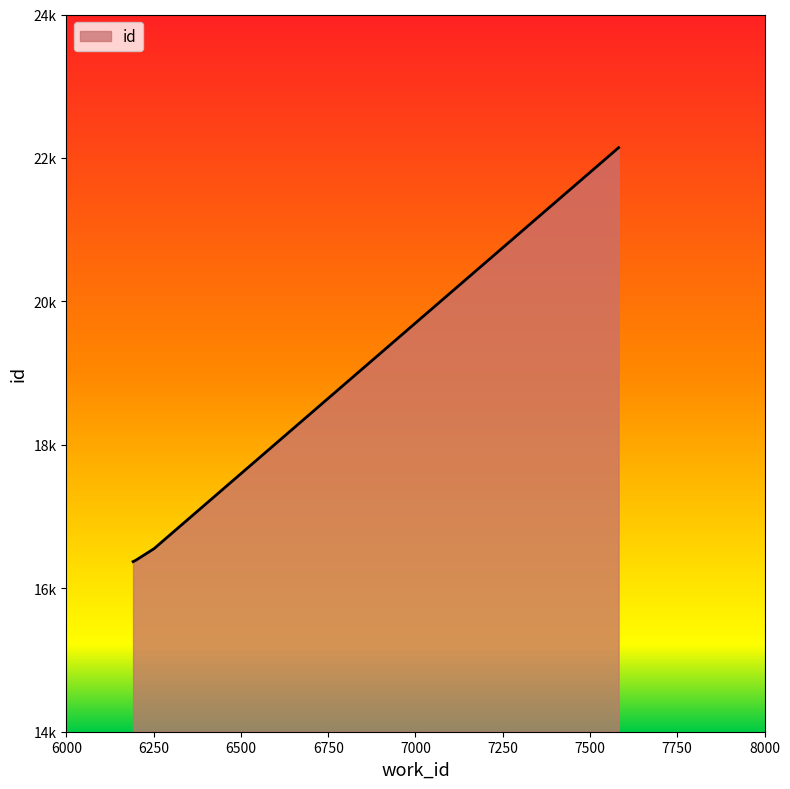

Does the chart display data point markers on the line(s)?

No